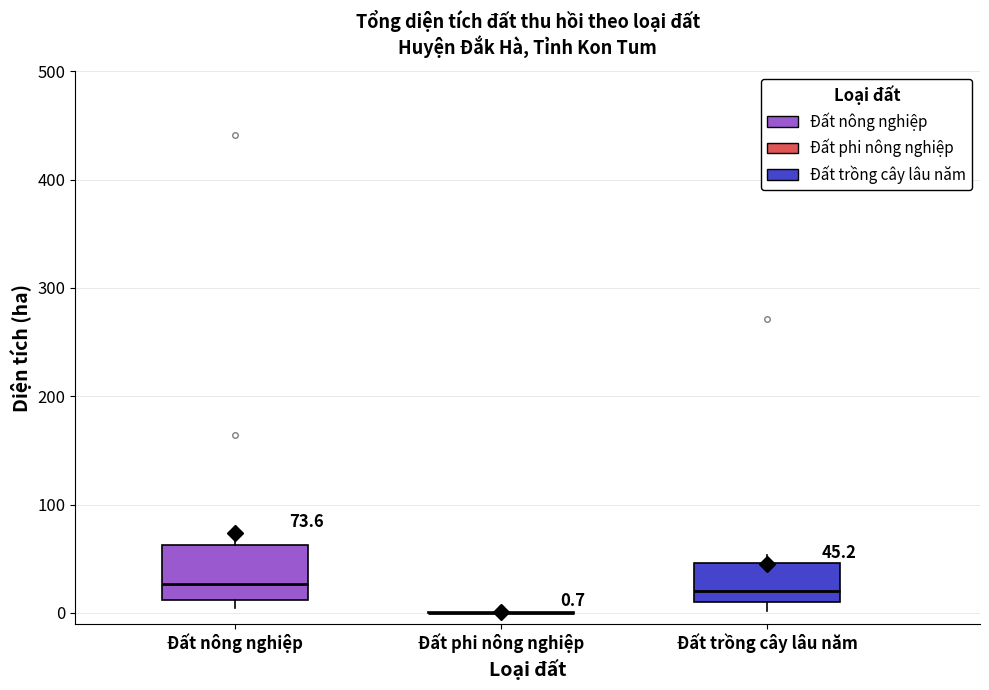

Comparing the boxes themselves (not the whiskers), which one is the tallest?

Đất nông nghiệp